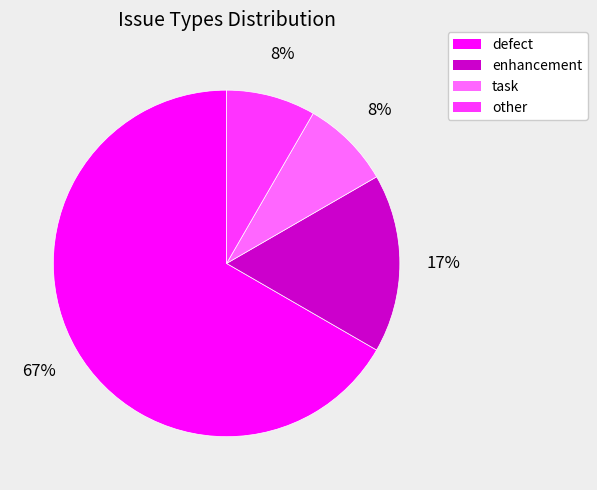

How many slices are in this pie chart?

4